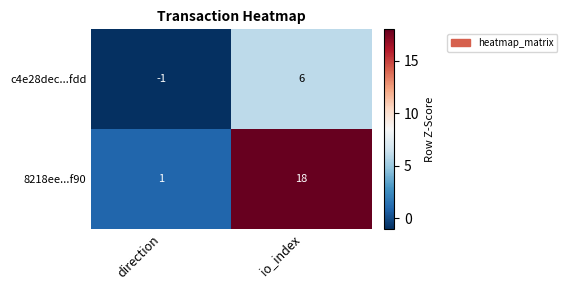

What is the difference between the c4e28dec...fdd values at io_index and direction?

7